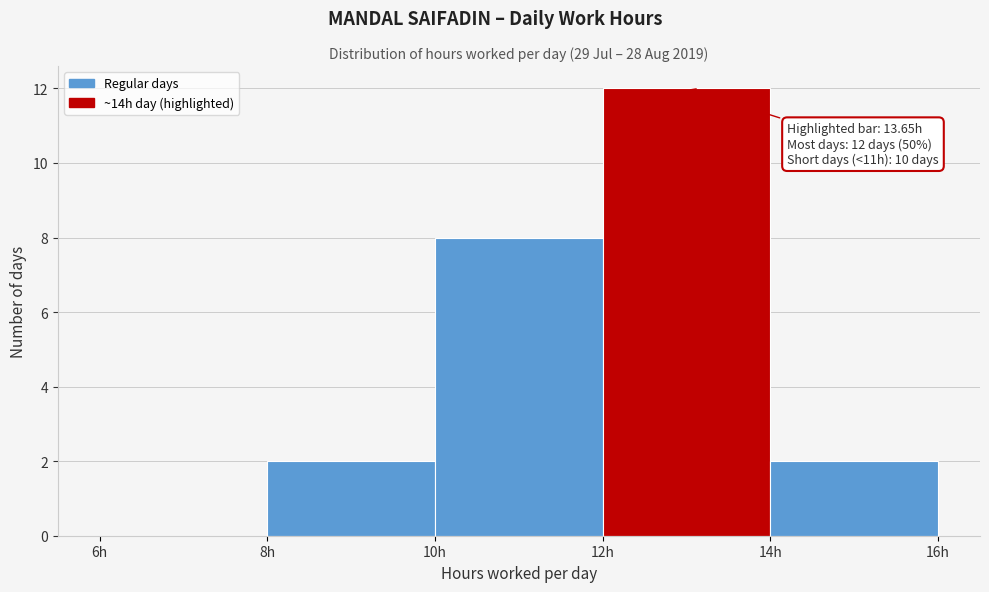

Over which range of the x-axis is the bar tallest?

12 to 14